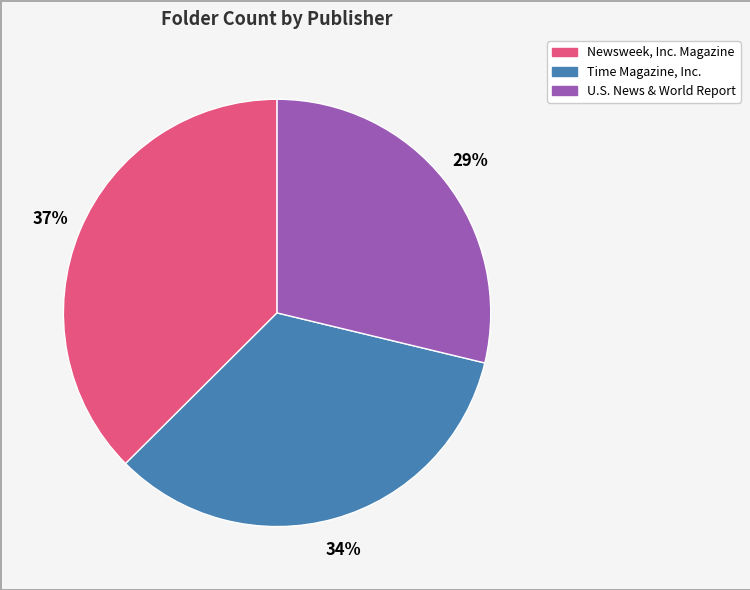

To the nearest percent, what portion does U.S. News & World Report represent?

29%